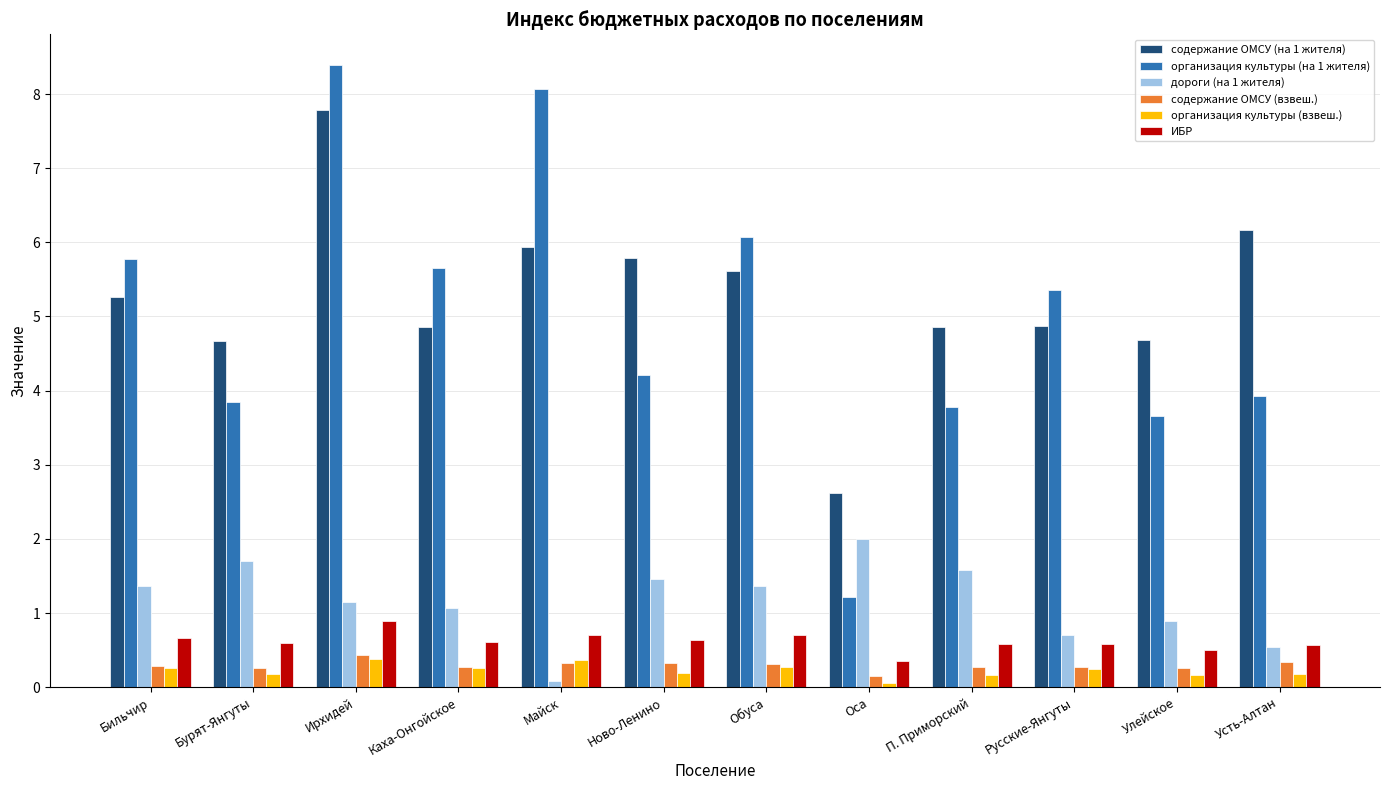

What position from the right is Каха-Онгойское?

9